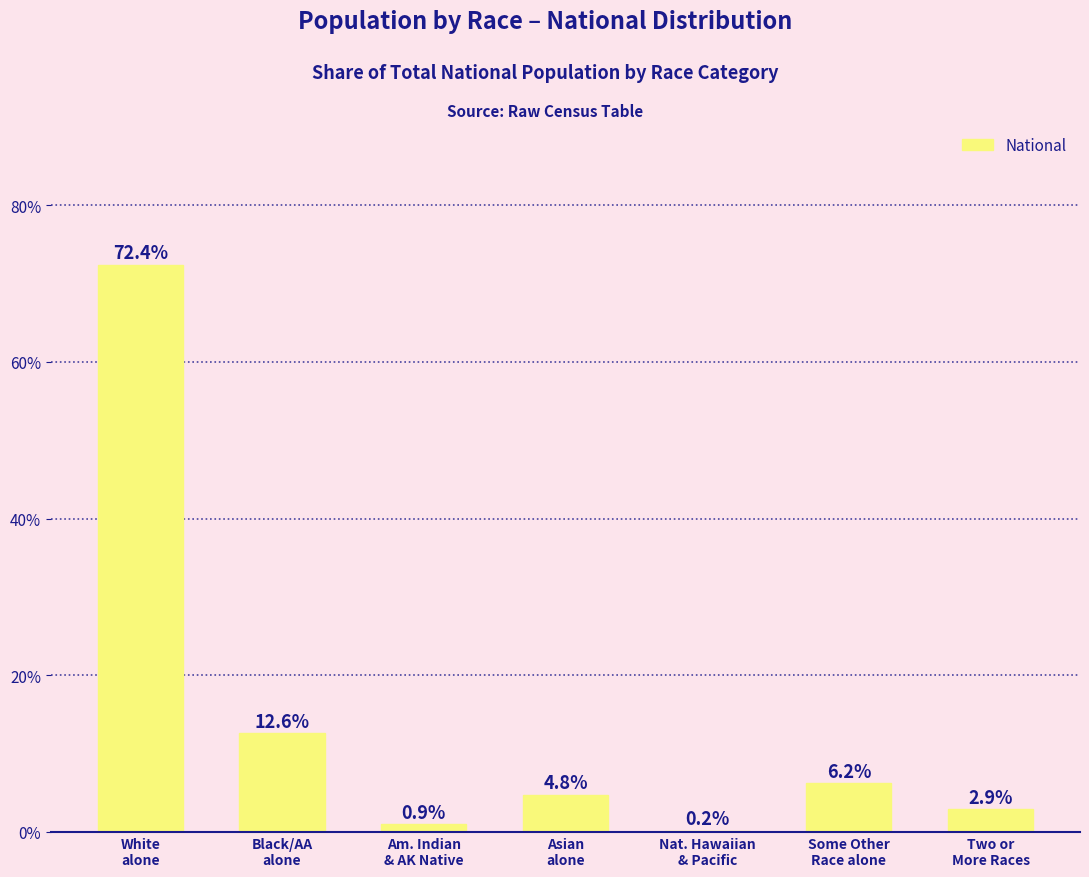

Does the chart contain stacked bars?

No